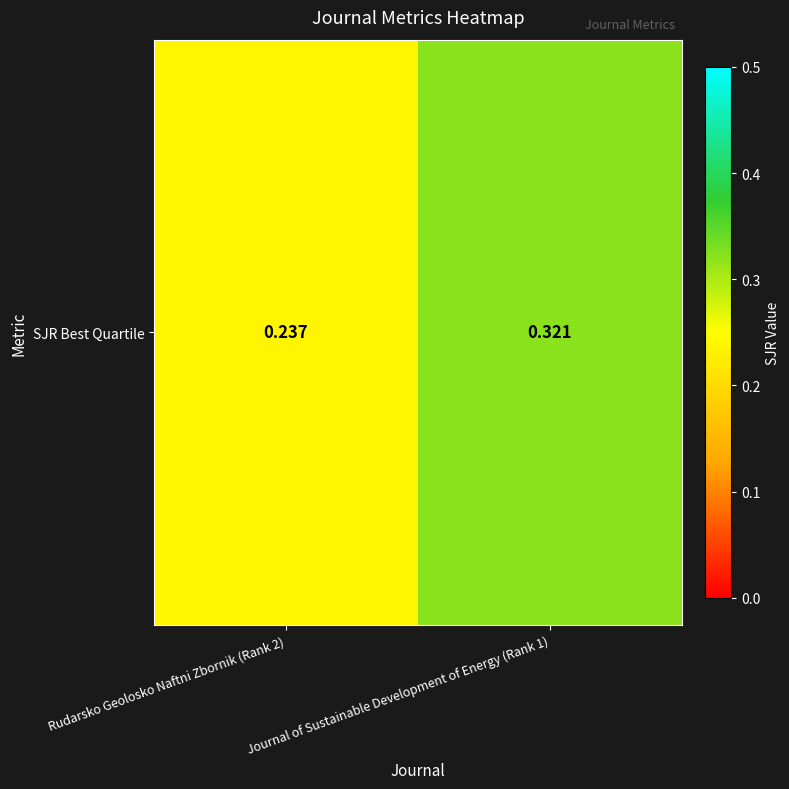

Rank the categories by value from highest to lowest.

Journal of Sustainable Development of Energy (Rank 1), Rudarsko Geolosko Naftni Zbornik (Rank 2)